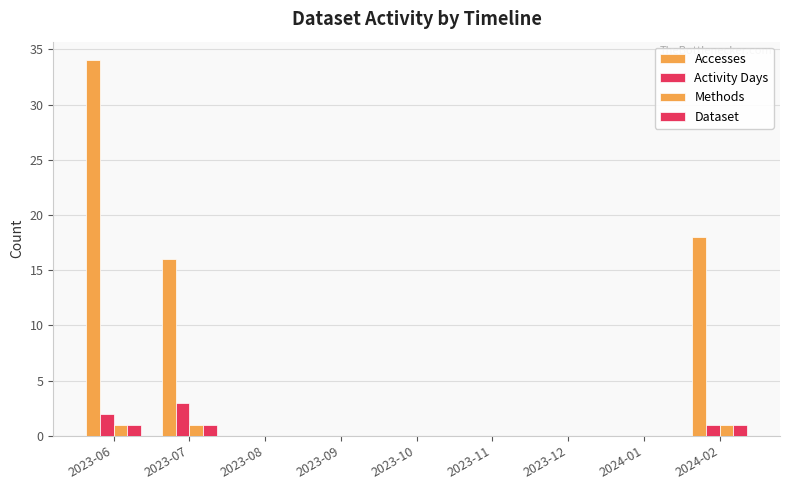

What is the difference between the Dataset values at 2023-11 and 2023-06?

1